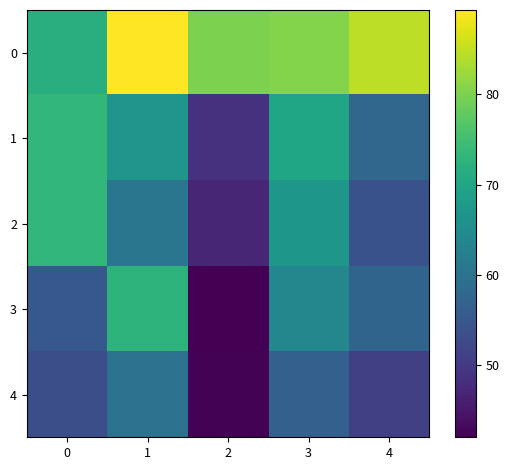

What is the minimum value shown in the chart?

42.0